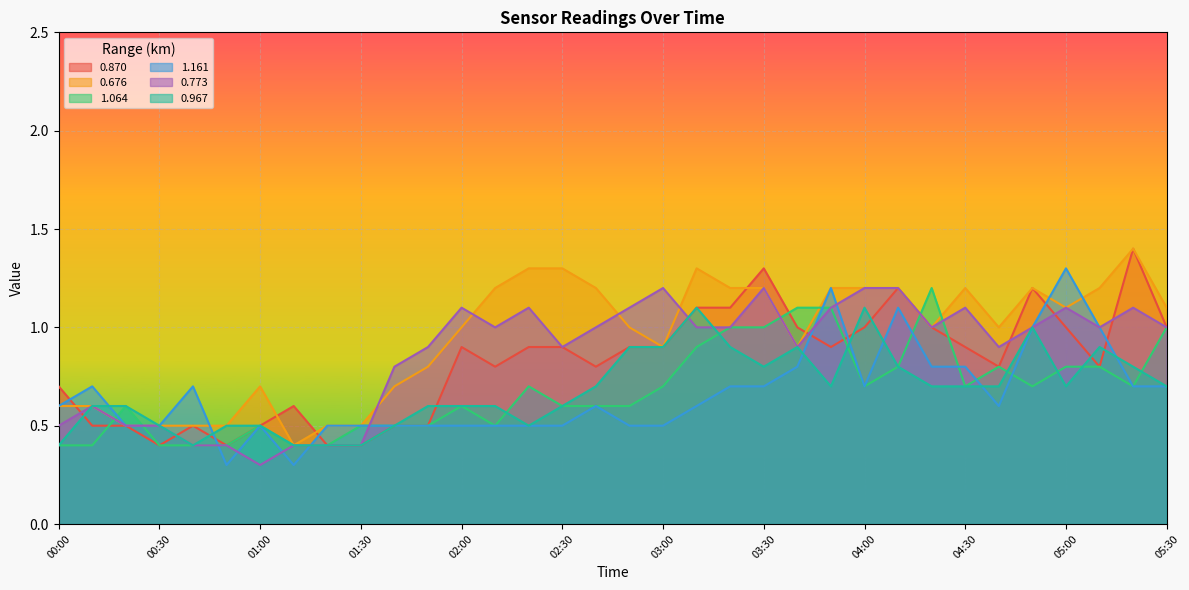

The value of 0.676 at 01:10 is 0.3. True or false?

False